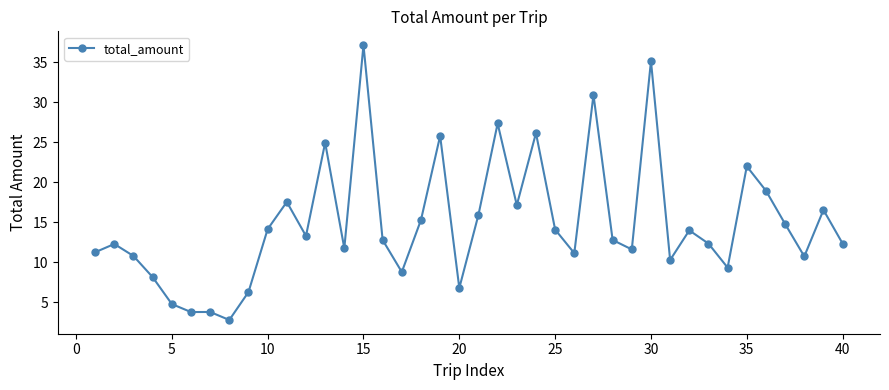

What is the sum of all values?

596.1